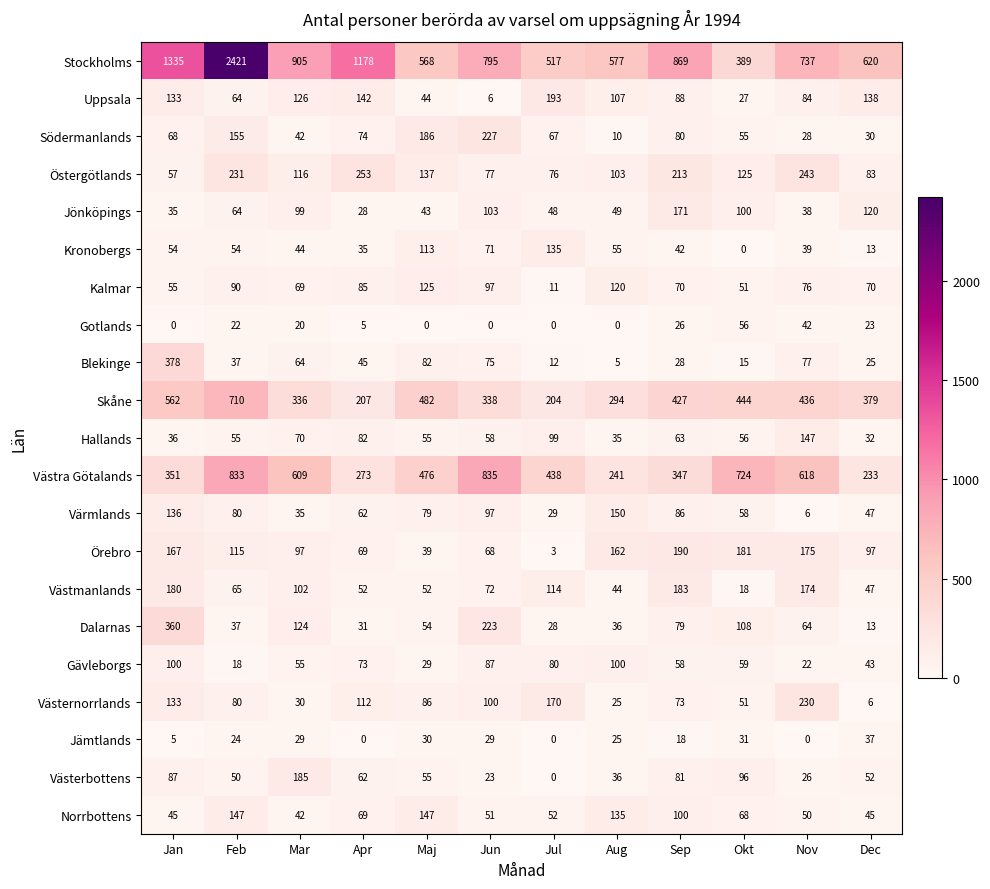

What is the sum of the Blekinge values at Sep and Okt?

43